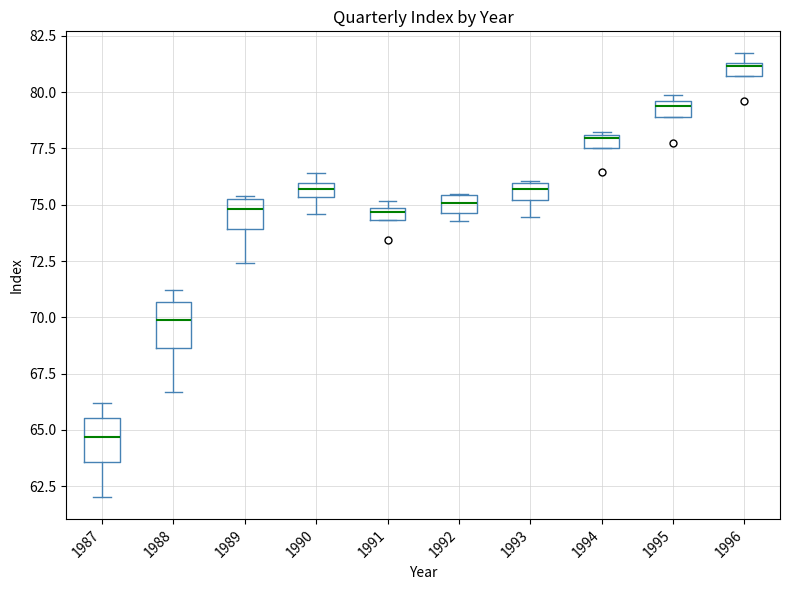

Which box has the lowest median line?

1987